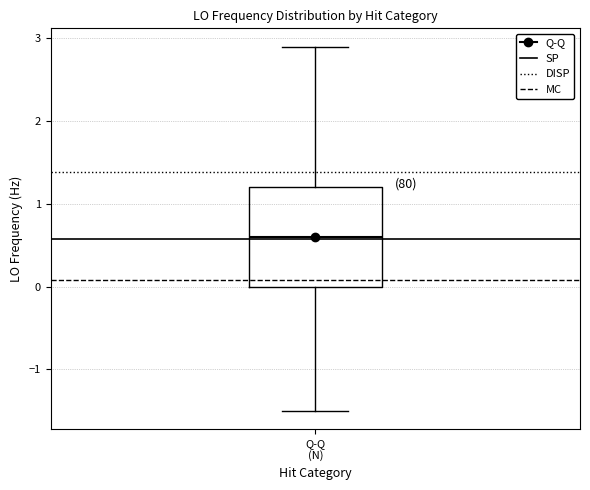

Read this box plot against the y-axis: the position of the median line, the range covered by the box, and the ends of both whiskers. The values are not printed on the chart, so give them approximately, as read against the axis.

median 0.6, box 0.0 to 1.2, whiskers -1.5 to 2.9